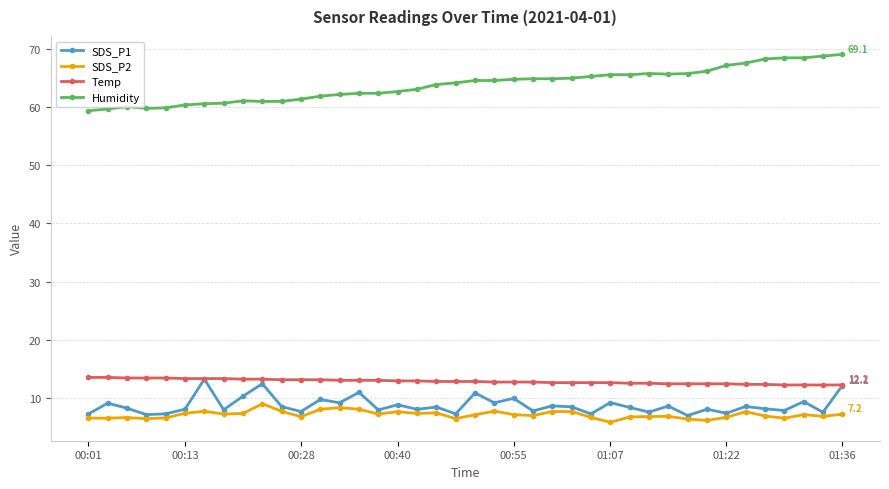

Which series has the widest spread of values?

Humidity